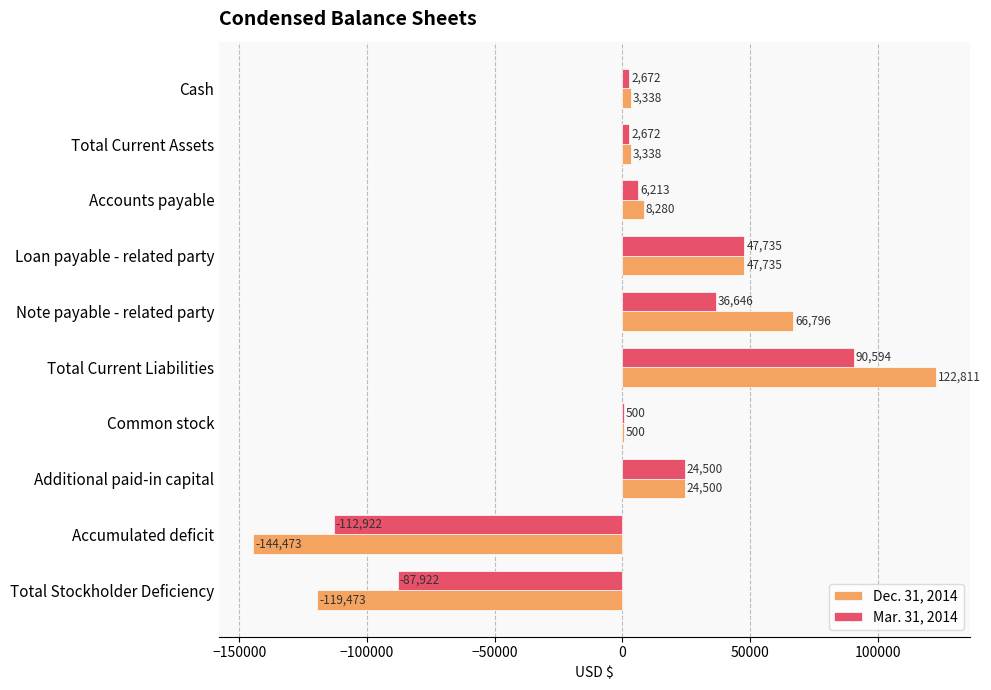

What is the sum of the Dec. 31, 2014 values at Total Current Assets and Accumulated deficit?

-141135